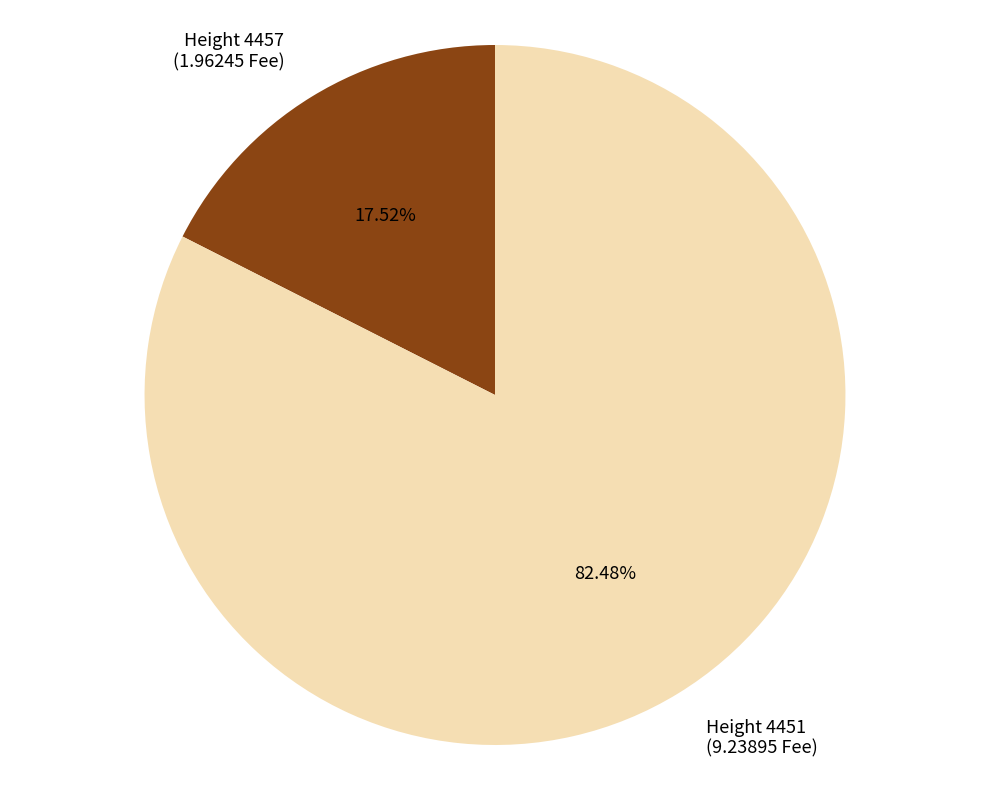

Rank the categories by value from highest to lowest.

Height 4451 (9.23895 Fee), Height 4457 (1.96245 Fee)